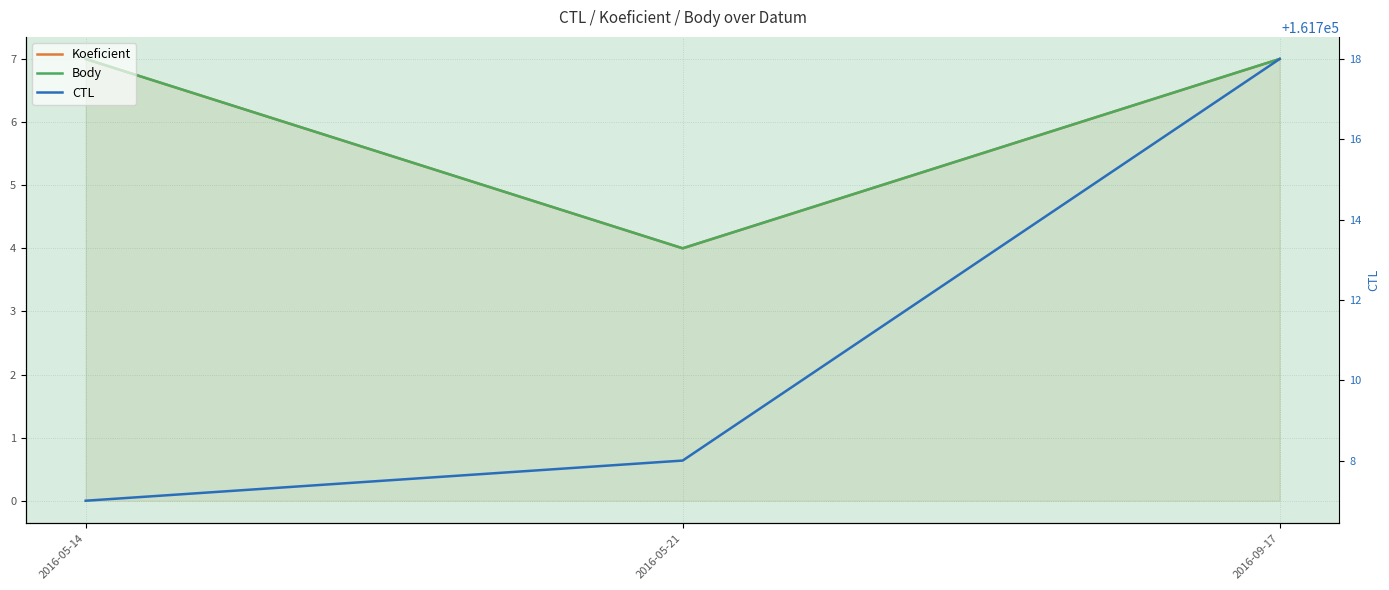

What is the label of the 1st point from the right?

2016-09-17